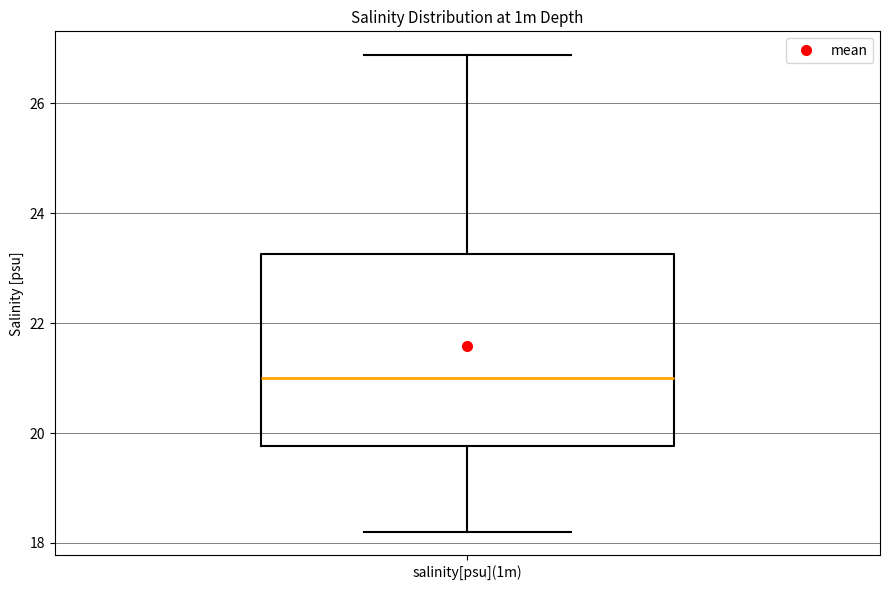

Read this box plot against the y-axis: the position of the median line, the range covered by the box, and the ends of both whiskers. The values are not printed on the chart, so give them approximately, as read against the axis.

median 21.0, box 19.8 to 23.2, whiskers 18.2 to 26.8